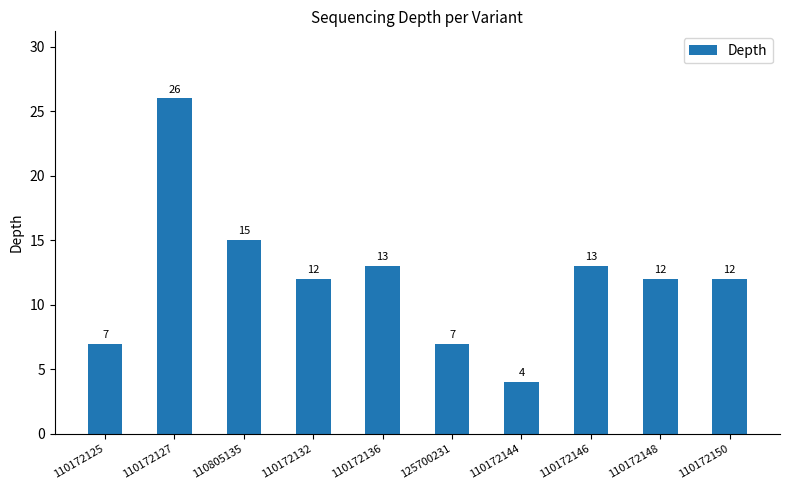

Reading right to left, transcribe all the data shown in this chart.

110172150=12	110172148=12	110172146=13	110172144=4	125700231=7	110172136=13	110172132=12	110805135=15	110172127=26	110172125=7